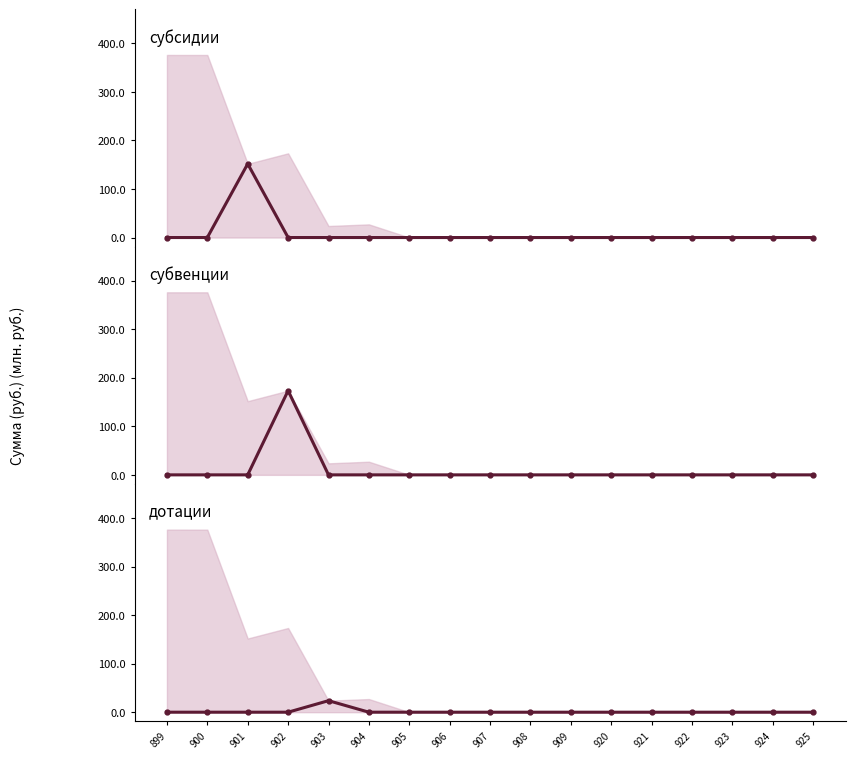

Between which two adjacent categories do дотации and субвенции first intersect?

902 and 903